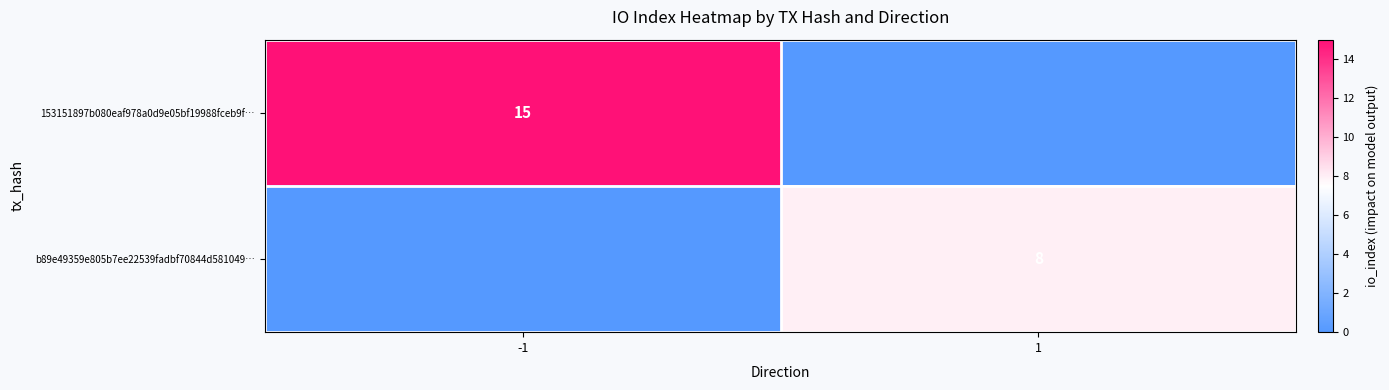

The value of 153151897b080eaf978a0d9e05bf19988fceb9f… at -1 is 21. True or false?

False